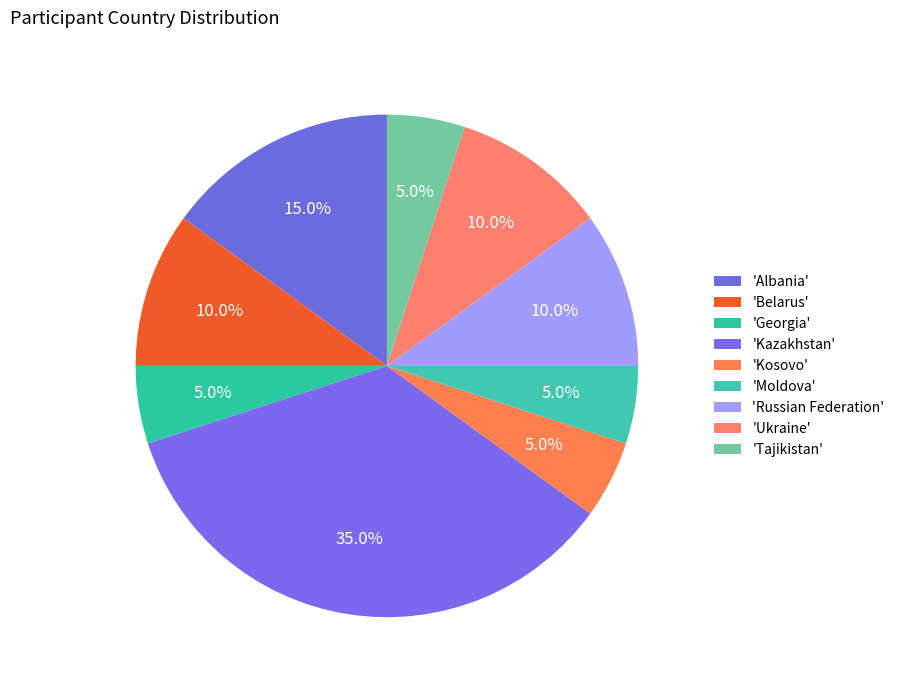

Which slice is the smallest?

Georgia